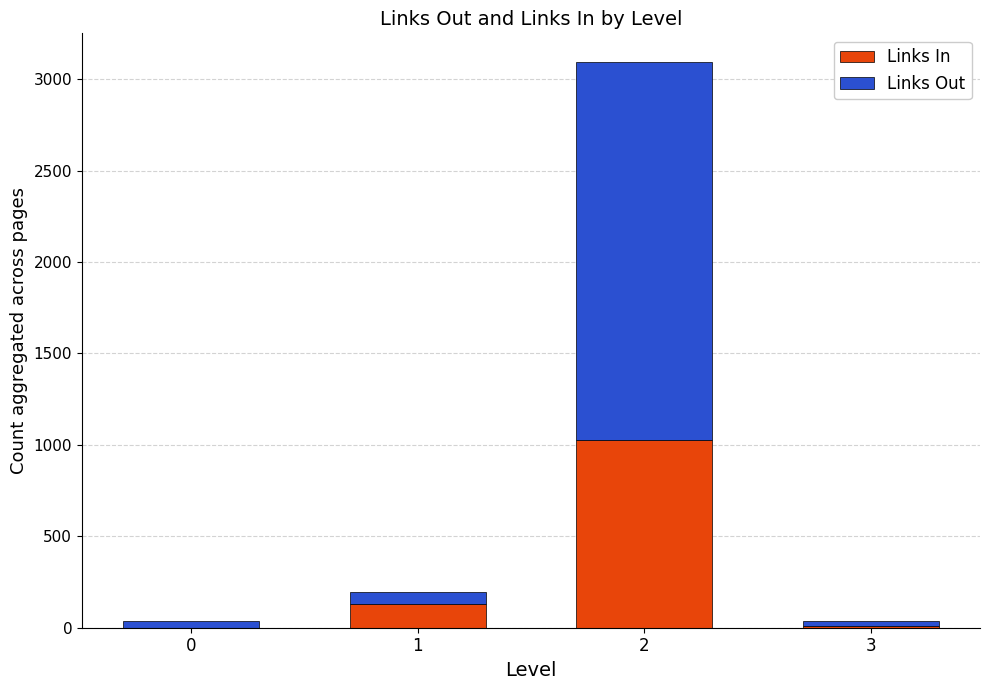

What is the maximum value for Links In?

1024